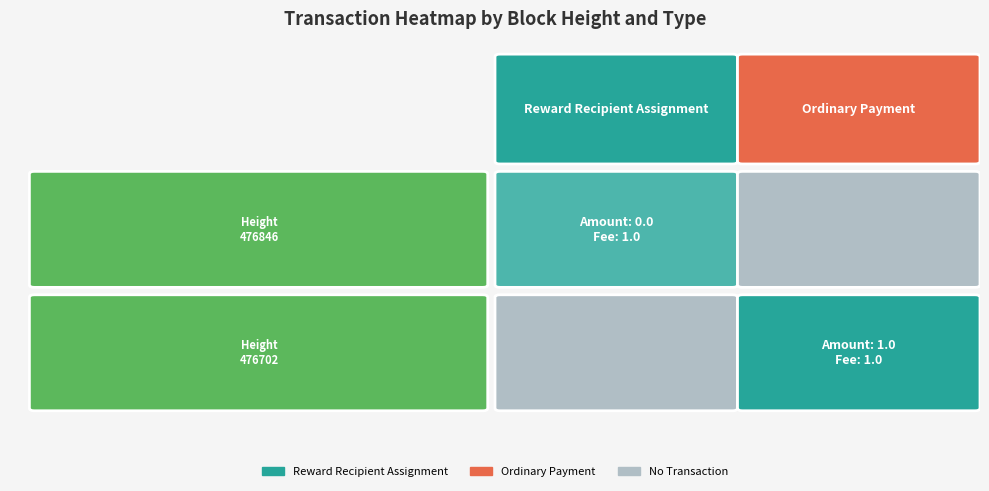

What is the maximum value shown in the chart?

1